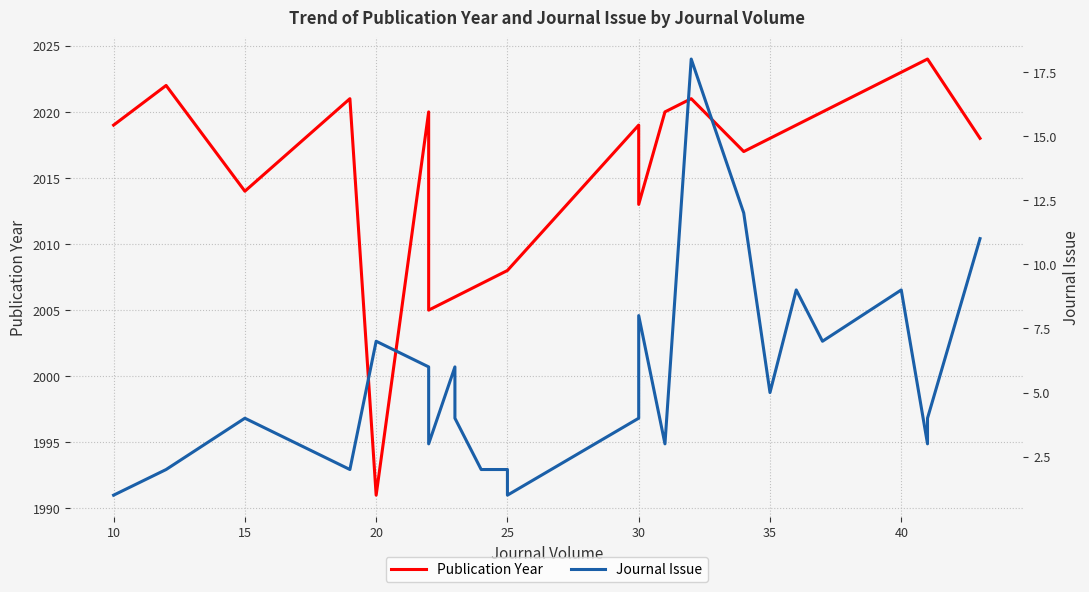

At 30, list the series in order from smallest to largest.

Journal Issue, Publication Year